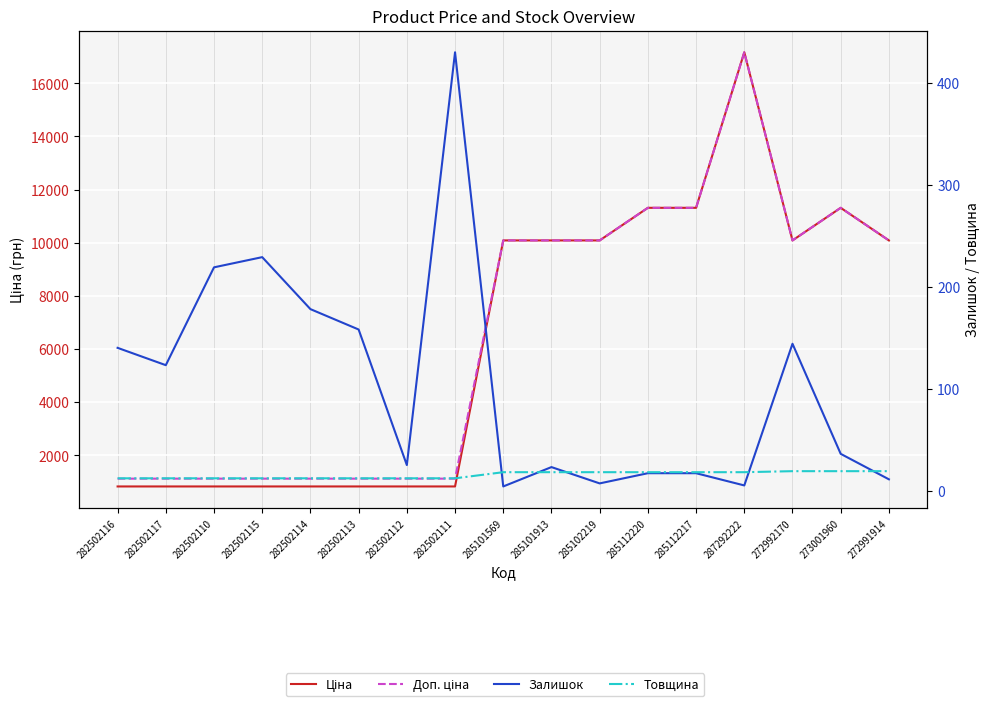

How many categories are shown in the chart?

17